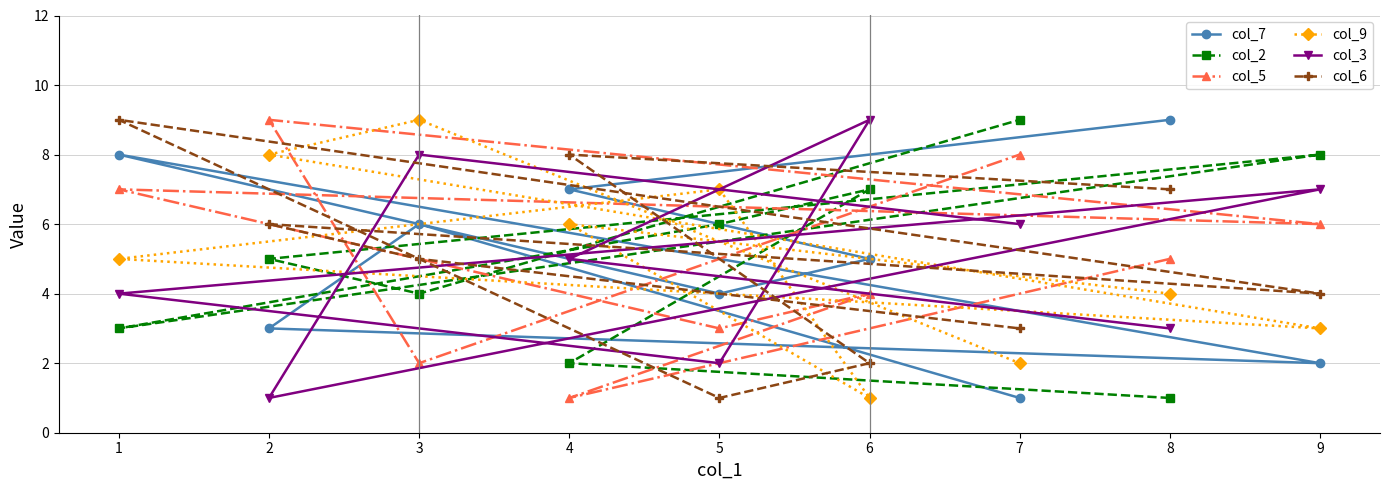

Reading right to left, extract all data points from this chart.

col_7: 9=2	8=9	7=1	6=5	5=4	4=7	3=6	2=3	1=8
col_2: 9=8	8=1	7=9	6=7	5=6	4=2	3=4	2=5	1=3
col_5: 9=6	8=5	7=8	6=4	5=3	4=1	3=2	2=9	1=7
col_9: 9=3	8=4	7=2	6=1	5=7	4=6	3=9	2=8	1=5
col_3: 9=7	8=3	7=6	6=9	5=2	4=5	3=8	2=1	1=4
col_6: 9=4	8=7	7=3	6=2	5=1	4=8	3=5	2=6	1=9